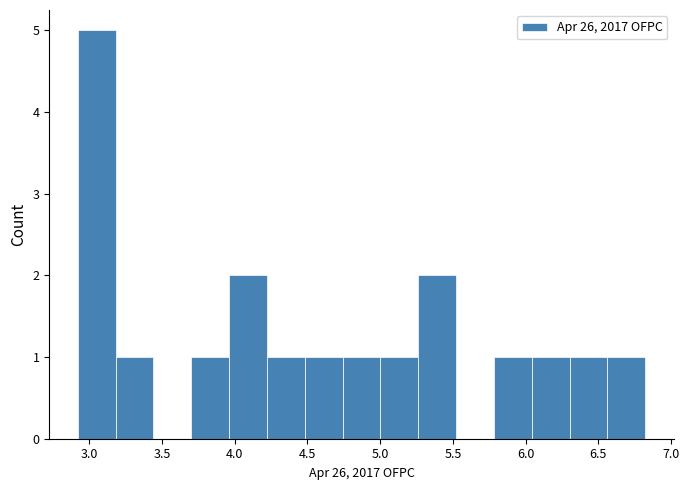

Reading left to right, transcribe this chart: for each bar, give the range it covers on the x-axis and its height. Neither the bar edges nor the heights are printed on the chart, so give them approximately, as read against the axes.

2.90 to 3.20: 5
3.20 to 3.45: 1
3.45 to 3.70: 0
3.70 to 3.95: 1
3.95 to 4.20: 2
4.20 to 4.50: 1
4.50 to 4.75: 1
4.75 to 5.00: 1
5.00 to 5.25: 1
5.25 to 5.50: 2
5.50 to 5.80: 0
5.80 to 6.05: 1
6.05 to 6.30: 1
6.30 to 6.55: 1
6.55 to 6.80: 1